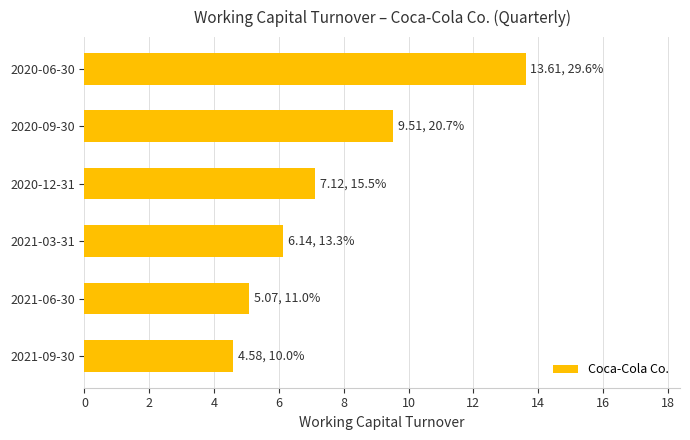

True or false: the data shows 3.7 at 2020-12-31.

False